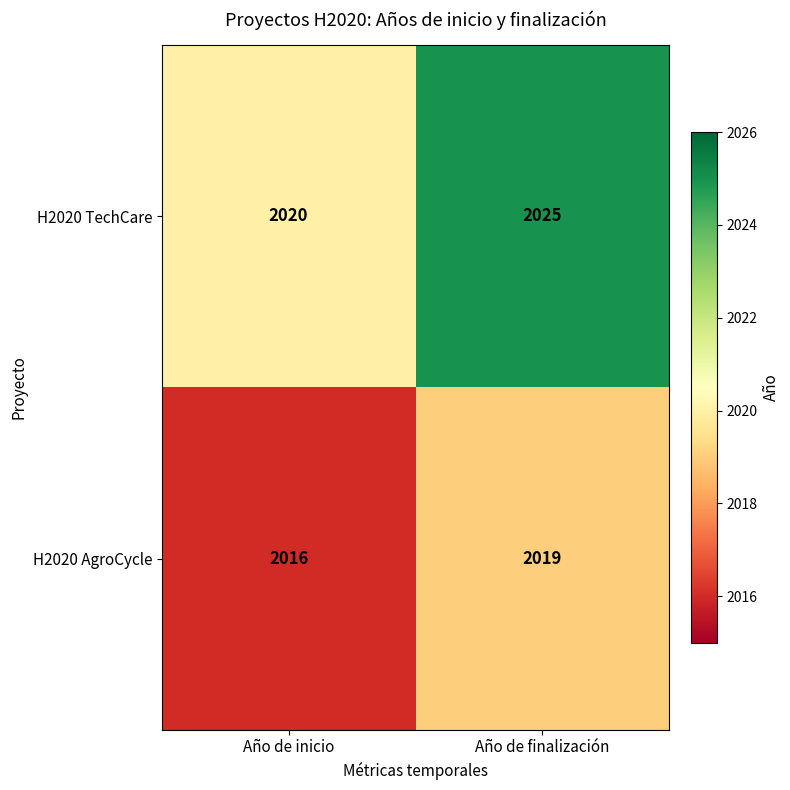

Reading left to right, list all the values displayed in this chart.

H2020 TechCare: 2020	2025
H2020 AgroCycle: 2016	2019